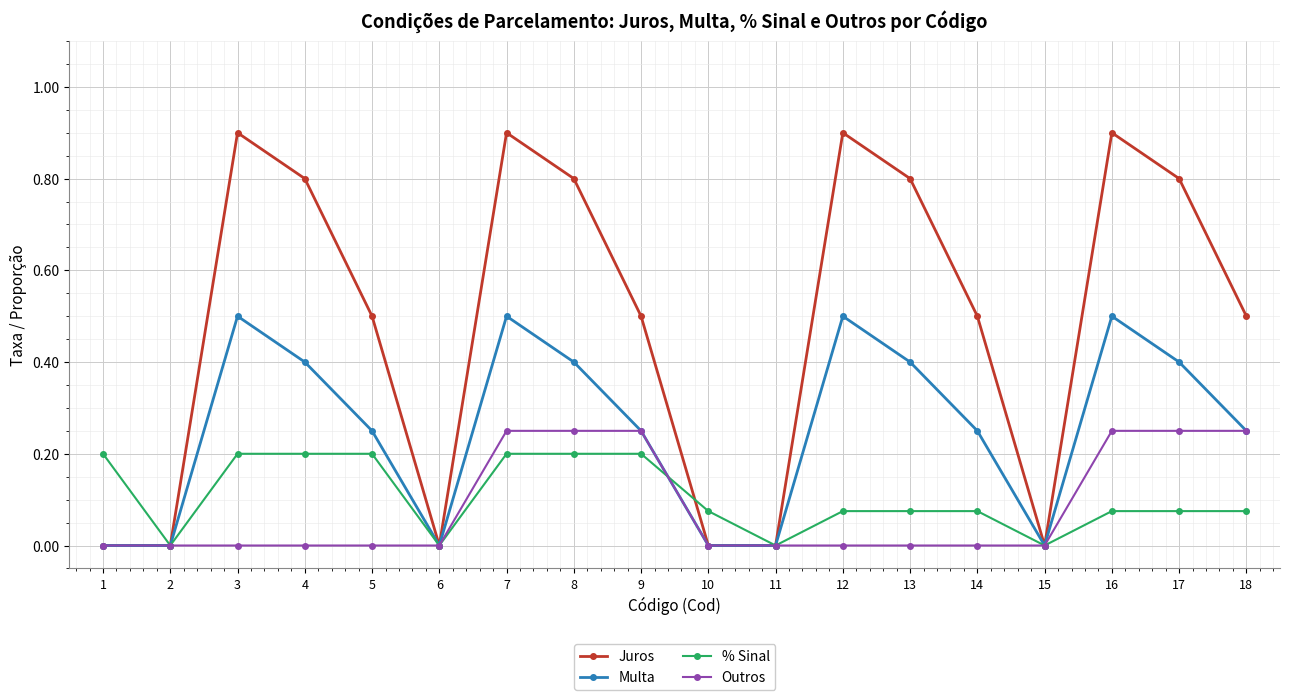

True or false: Juros has a value of 0.9 at 3.

True